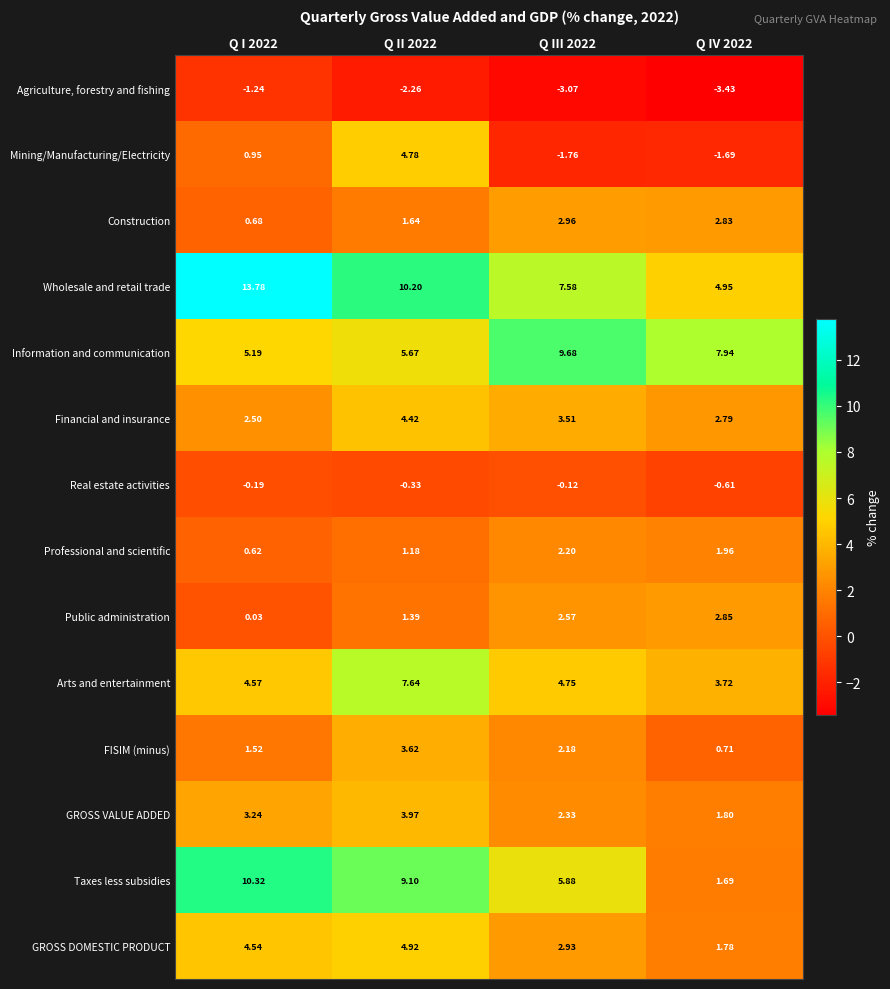

List the series in order of their peak value, lowest first.

Agriculture, forestry and fishing, Real estate activities, Professional and scientific, Public administration, Construction, FISIM (minus), GROSS VALUE ADDED, Financial and insurance, Mining/Manufacturing/Electricity, GROSS DOMESTIC PRODUCT, Arts and entertainment, Information and communication, Taxes less subsidies, Wholesale and retail trade